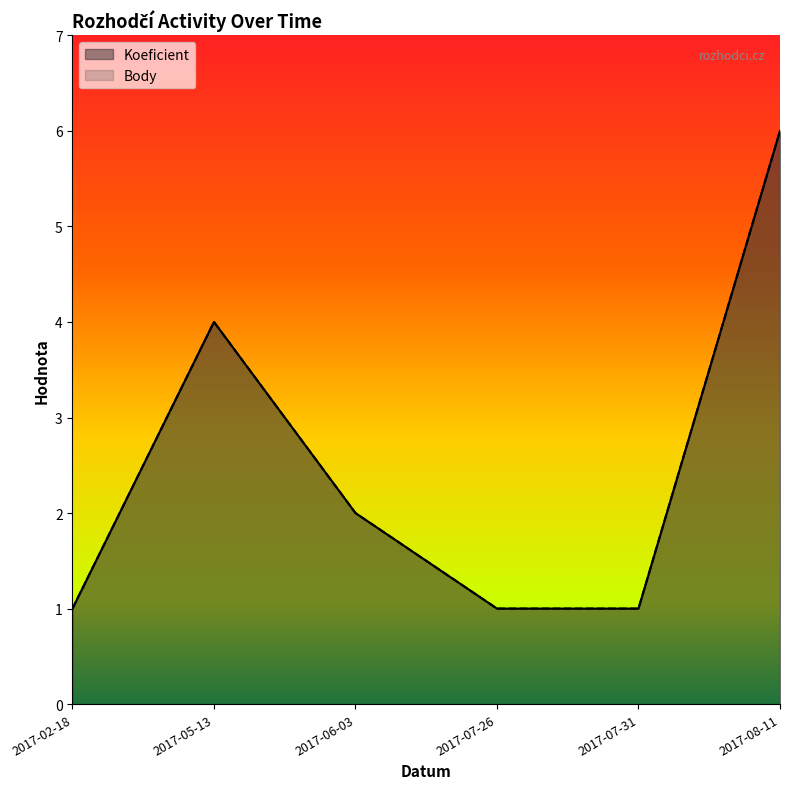

At which category does Body reach its first local peak?

2017-05-13